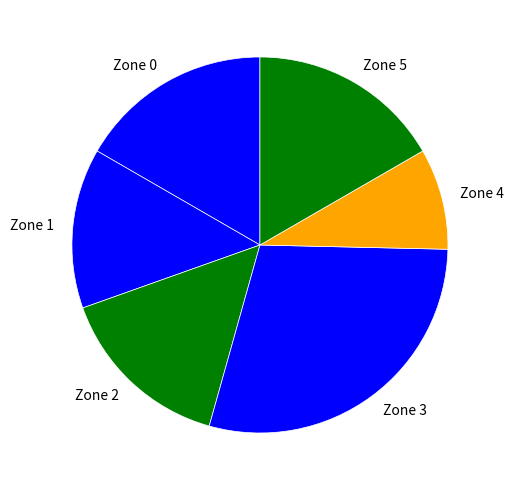

Which category has the smallest portion of the pie?

Zone 4